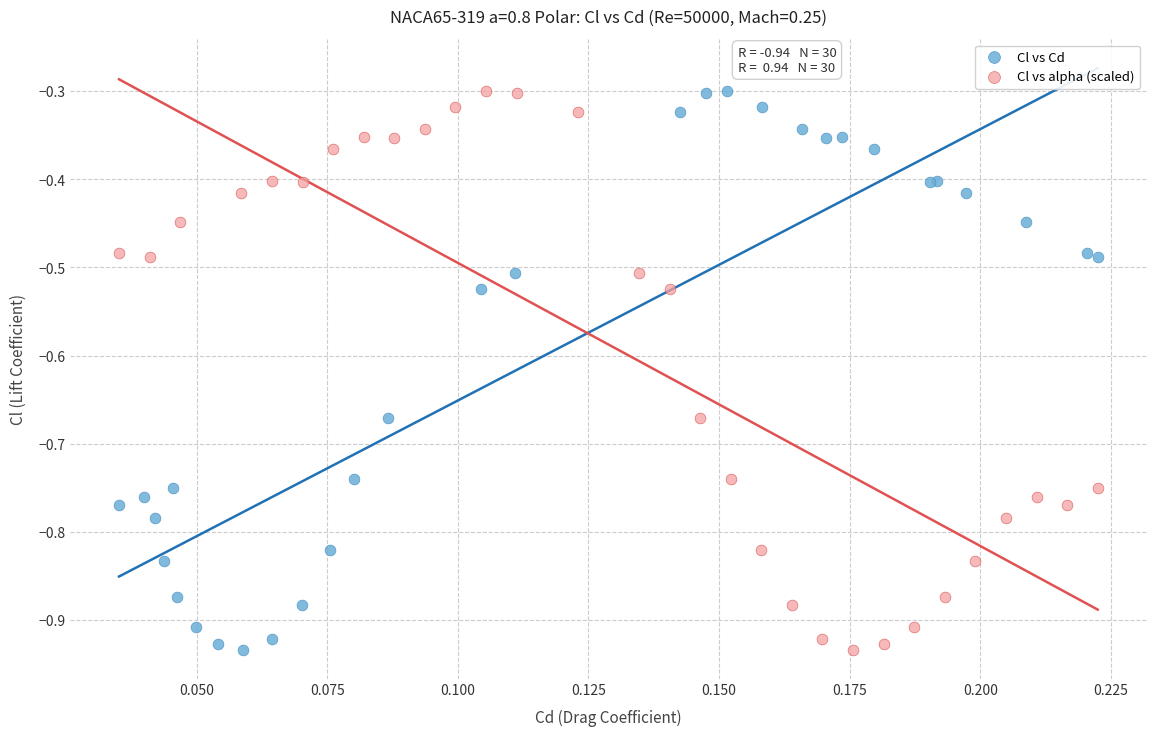

What are all the series names shown in the legend?

Cl vs Cd, Cl vs alpha (scaled)